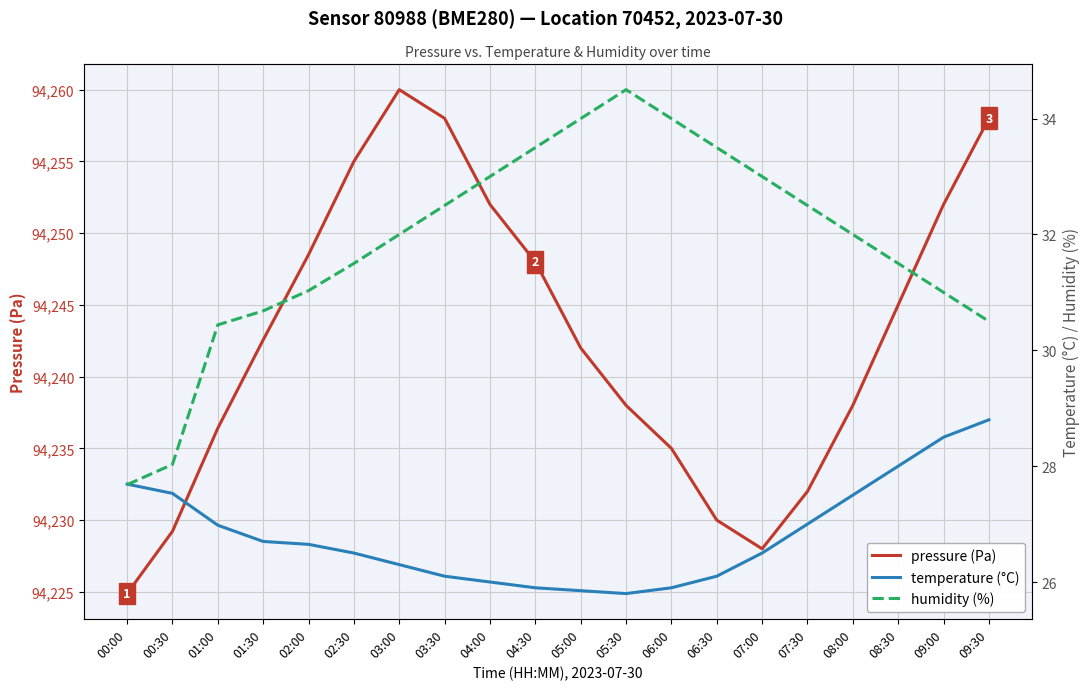

Rank the series at 03:30 from lowest to highest value.

temperature (°C), humidity (%), pressure (Pa)